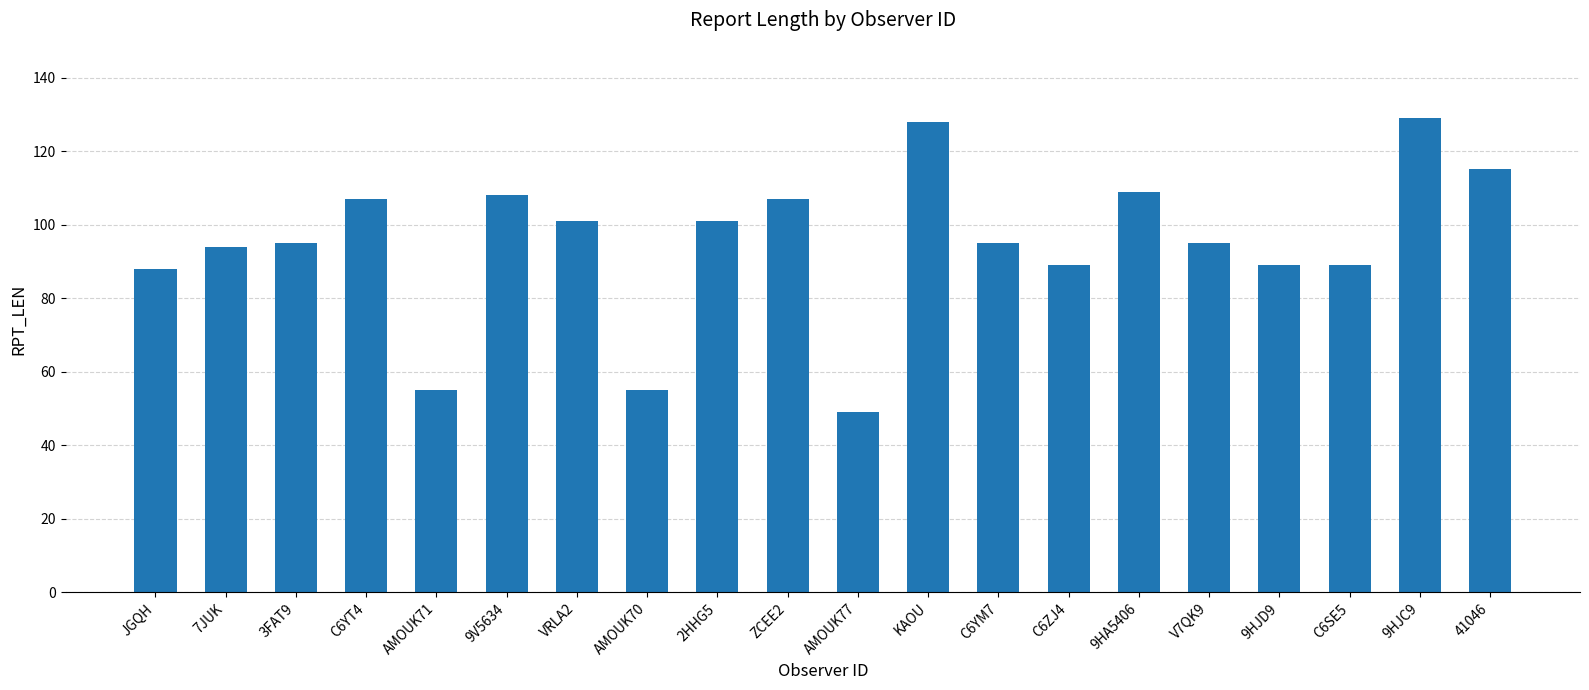

The value at VRLA2 is 64. True or false?

False